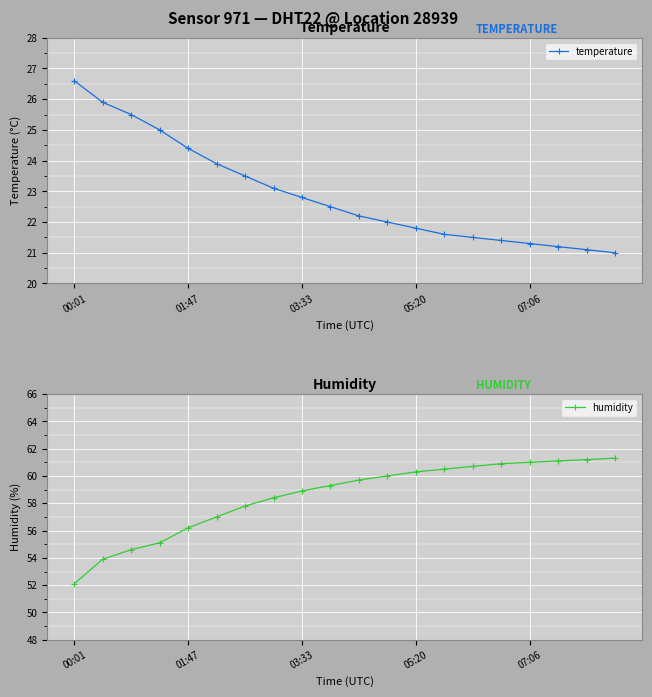

What is the sum of the temperature values at 6 and 14?

45.0